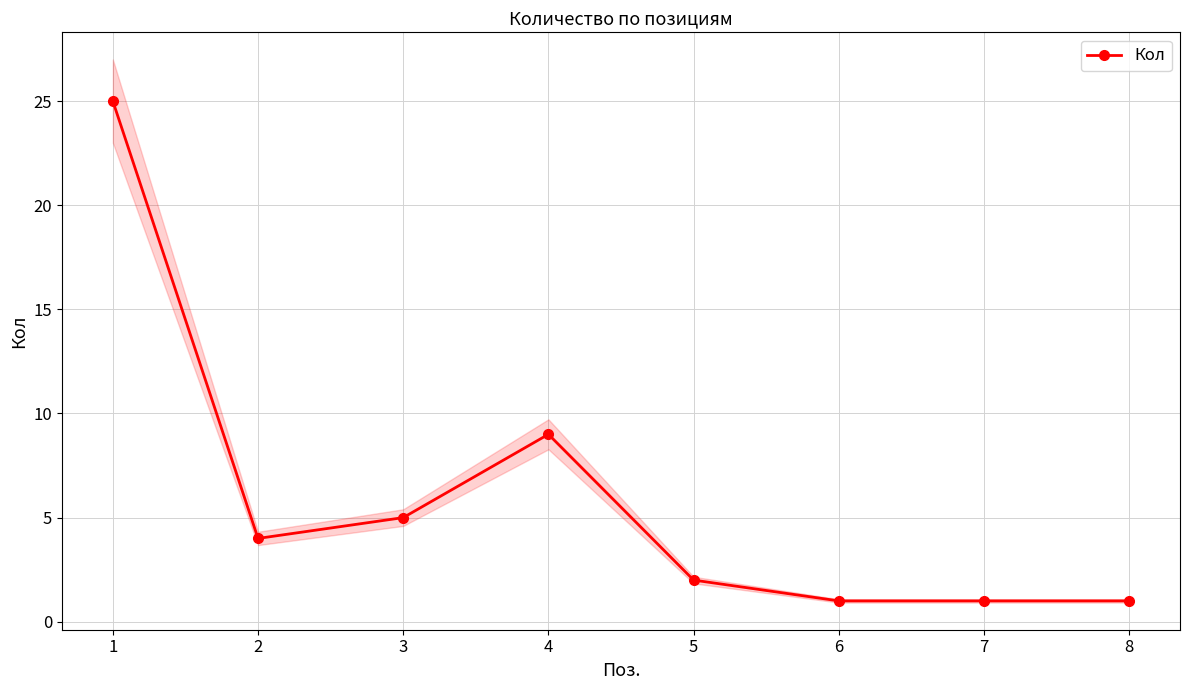

The chart shows a value of 3 at 4. True or false?

False